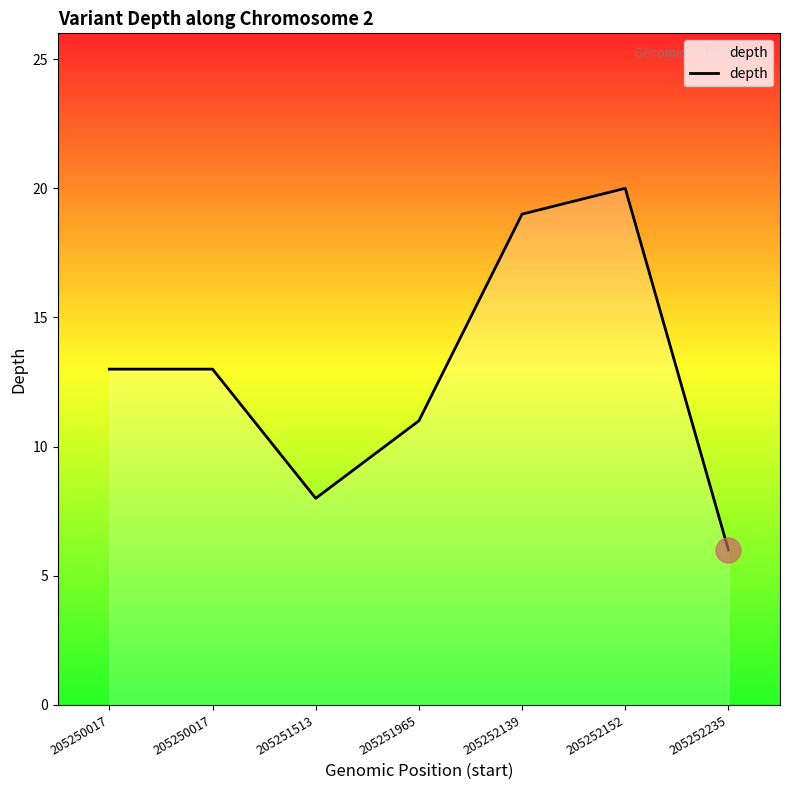

True or false: the data shows 13 at 205250017.

True